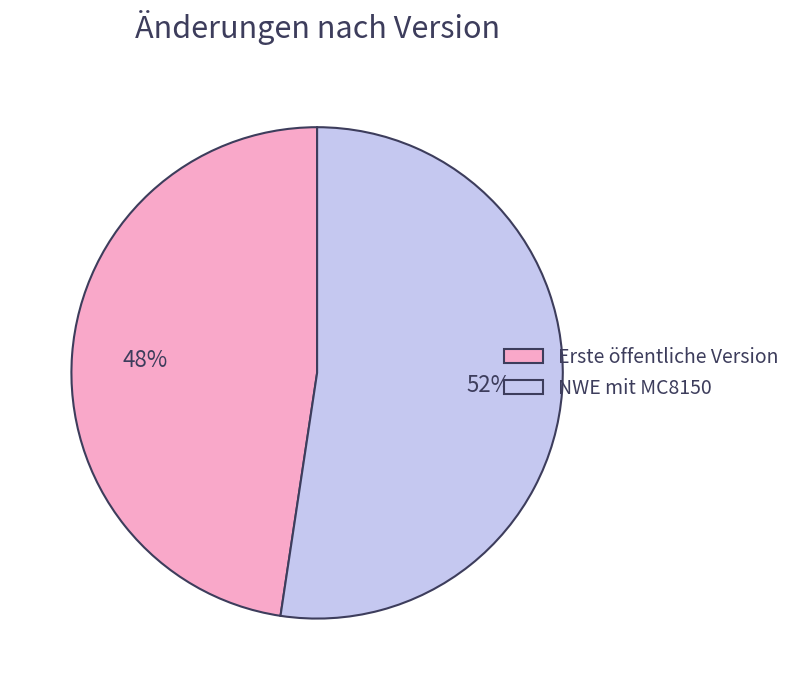

To the nearest percent, what portion does Erste öffentliche Version represent?

48%